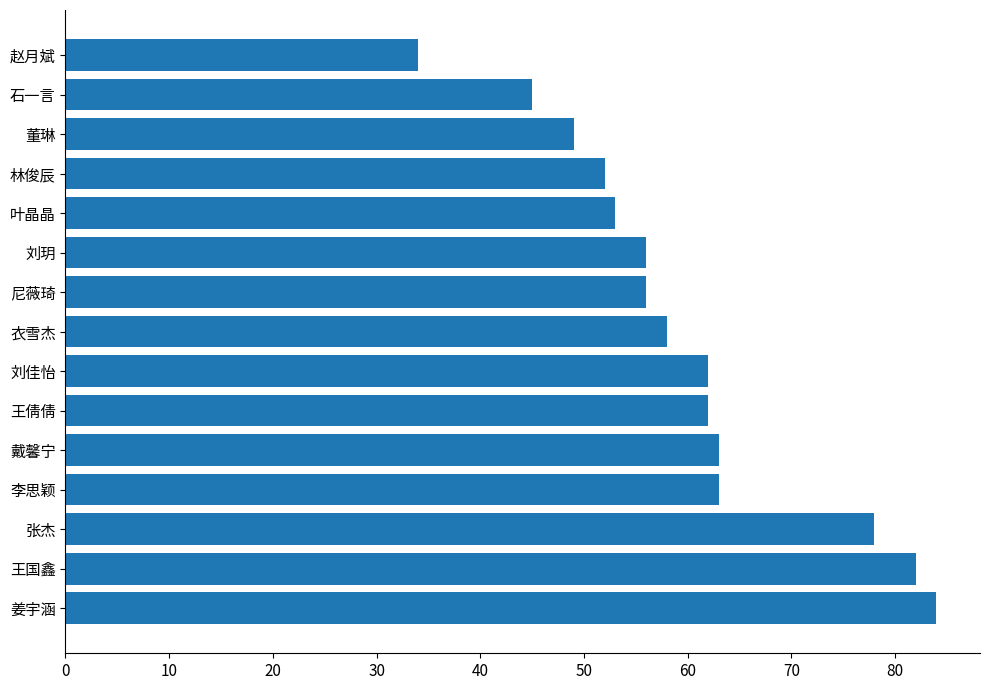

Where is the data nearest to the value 59?

衣雪杰